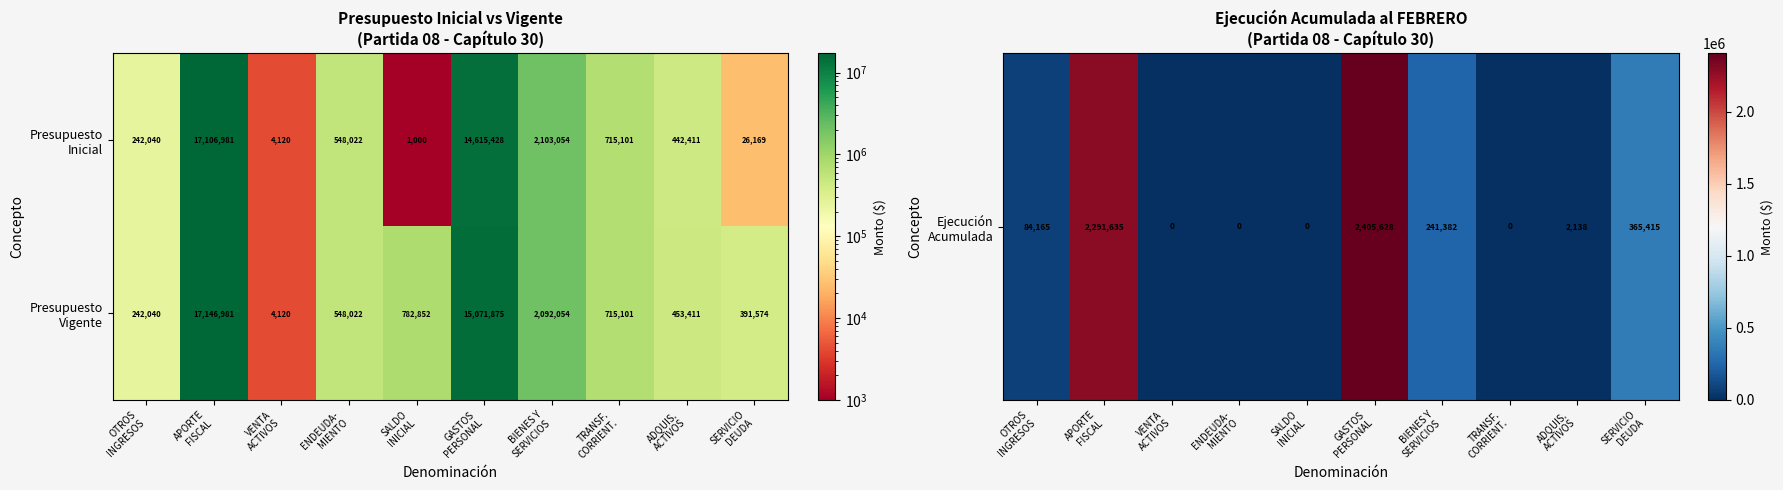

What is the minimum value shown in the chart?

1000